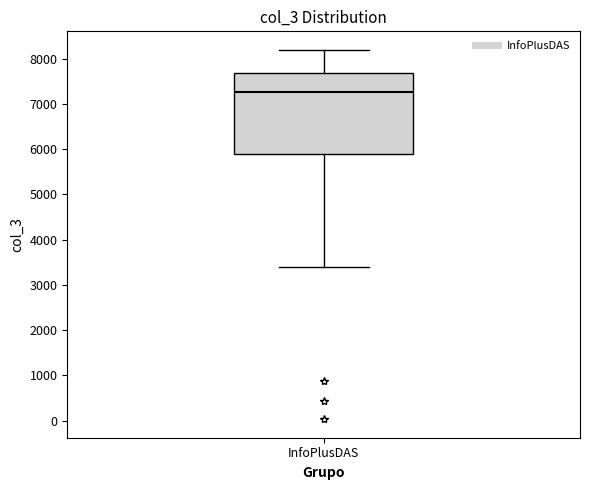

Read this box plot against the y-axis: the position of the median line, the range covered by the box, and the ends of both whiskers. The values are not printed on the chart, so give them approximately, as read against the axis.

median 7300, box 5900 to 7700, whiskers 3400 to 8200